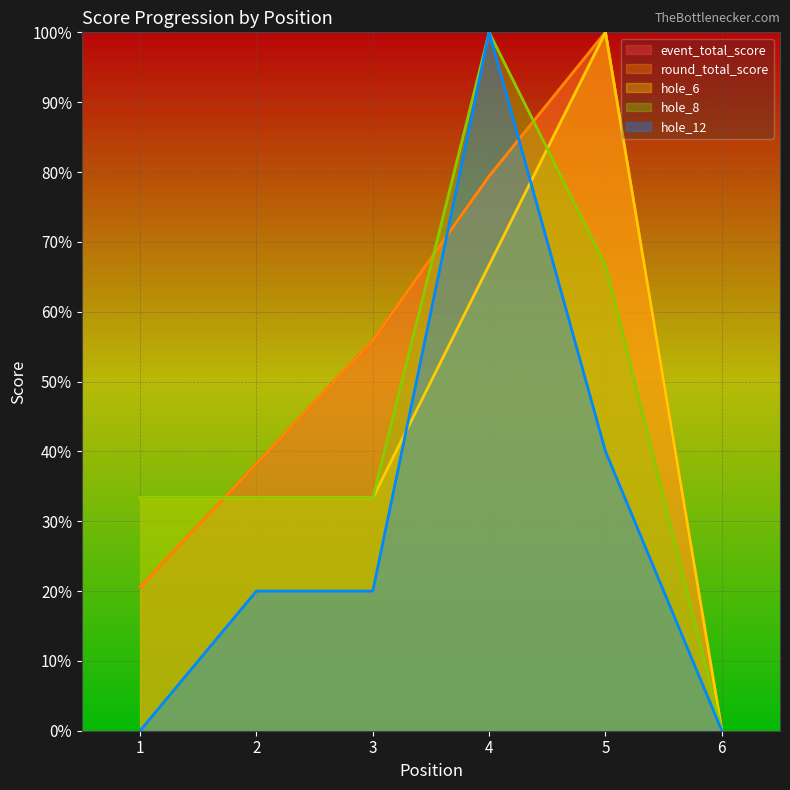

Which series has the largest range (max minus min)?

event_total_score